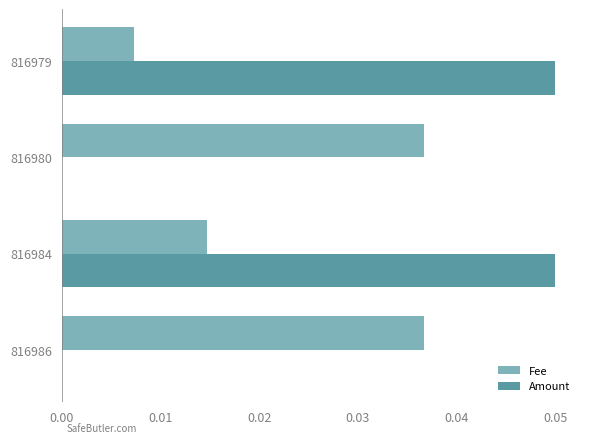

The Amount series shows 0.0 at 816980. True or false?

True